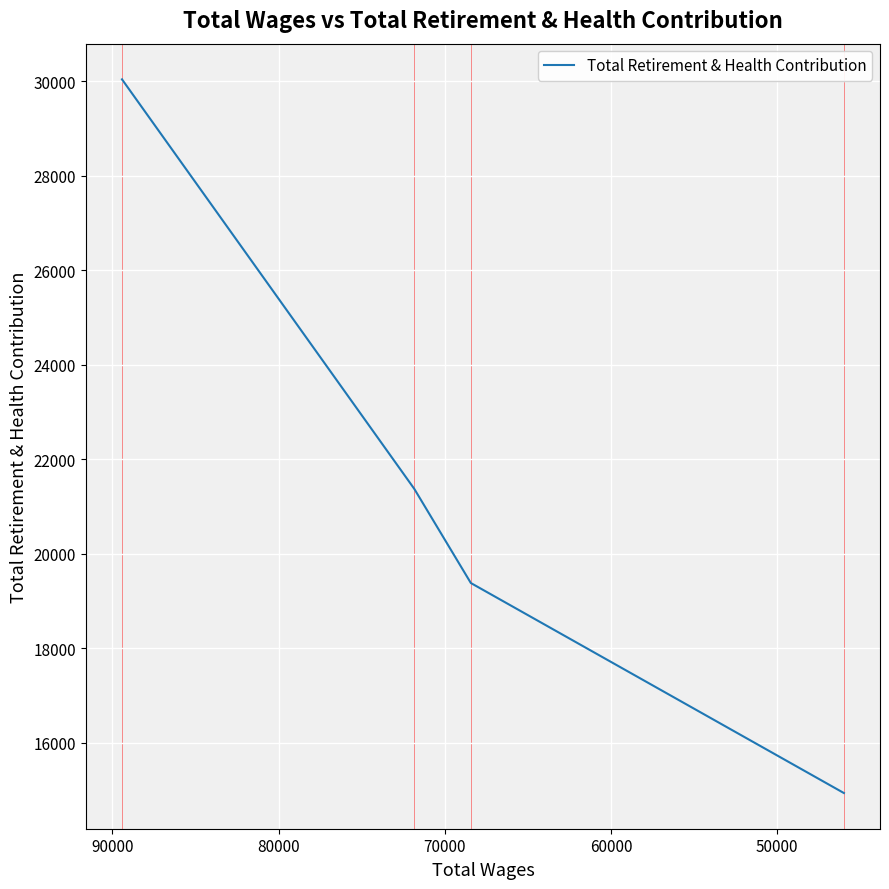

How many data points are above 21374?

1